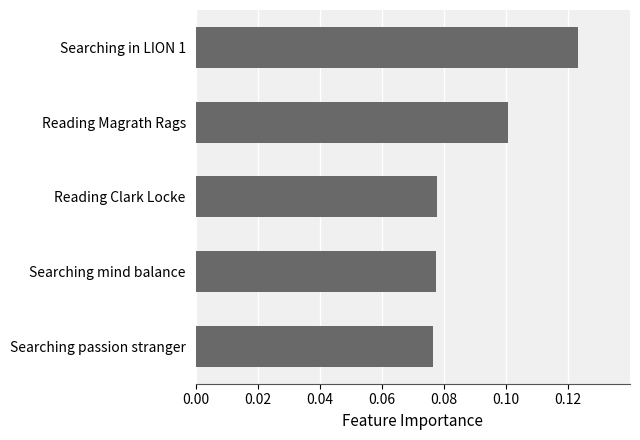

Which label corresponds to the largest value in the chart?

Searching in LION 1